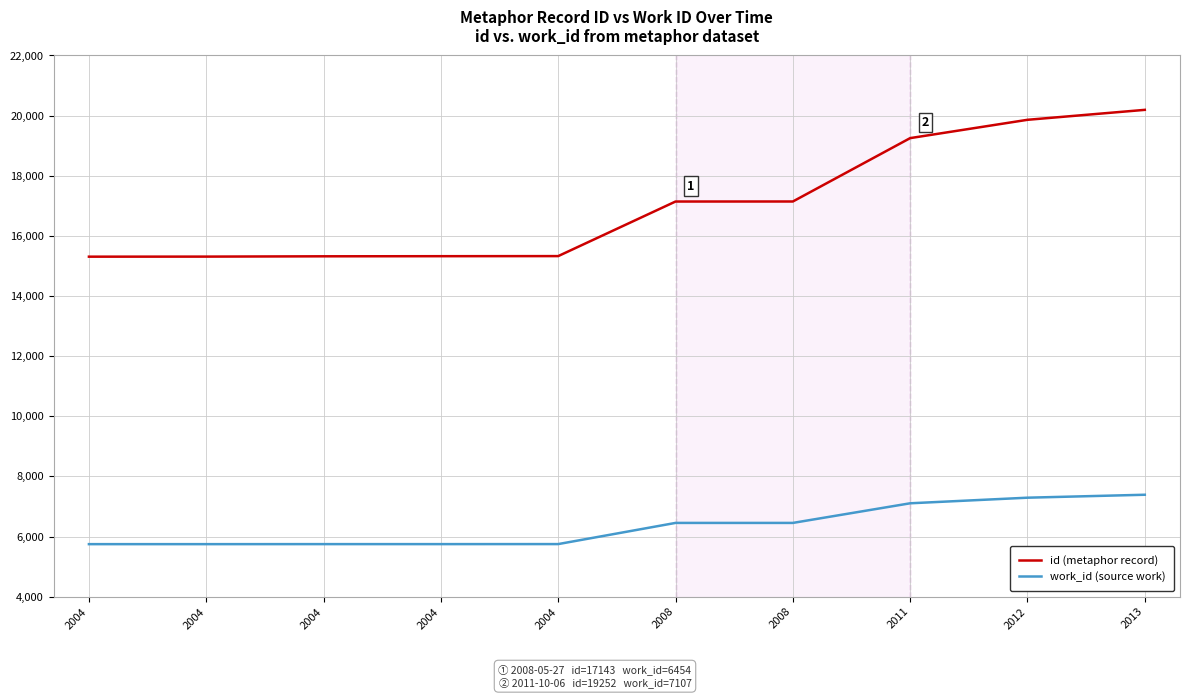

How many lines are shown in the chart?

2